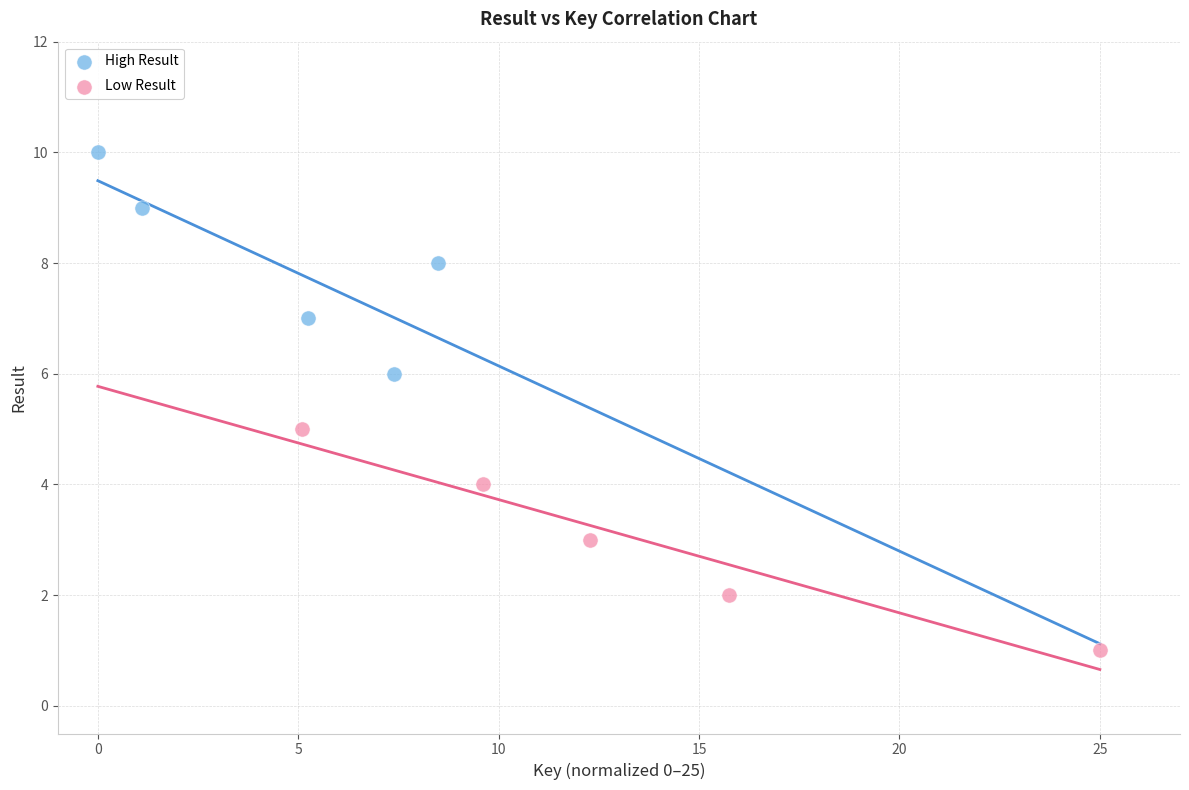

Which series reaches the maximum Y coordinate?

High Result